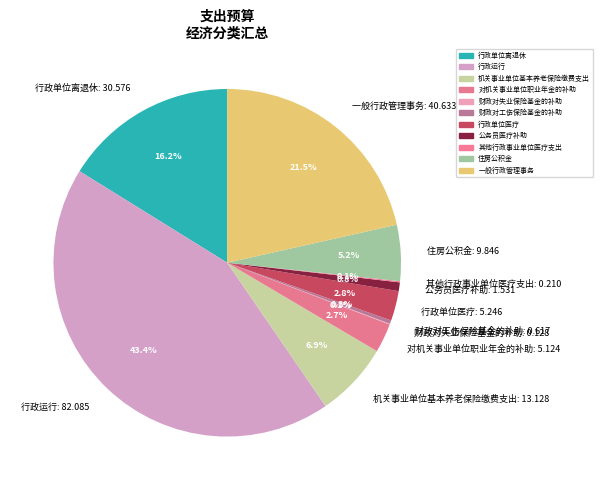

Is 行政运行 the majority of the pie?

No